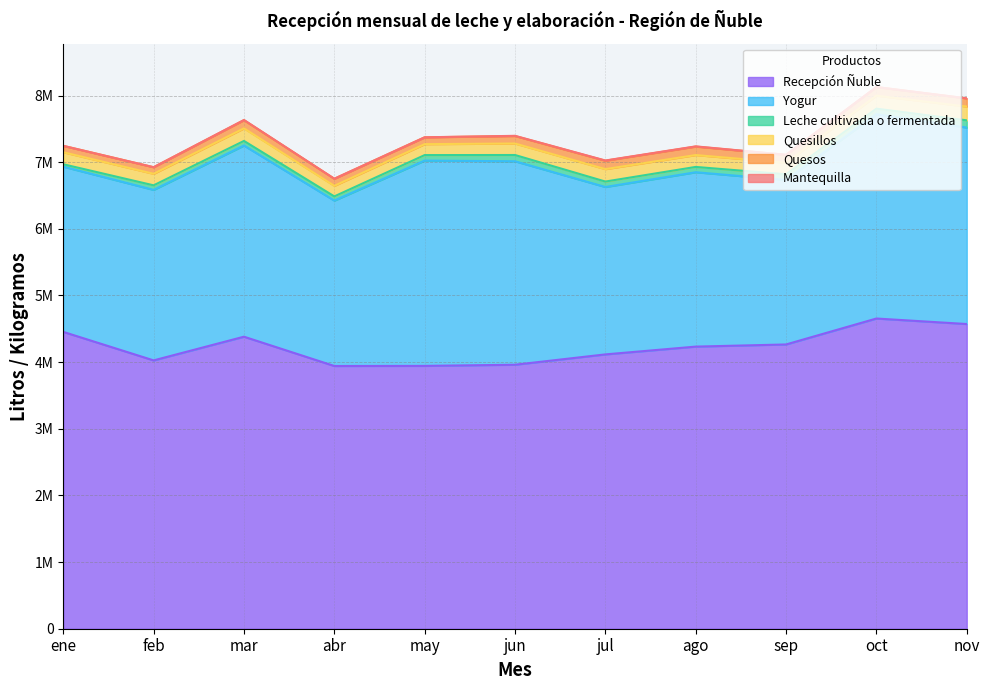

Reading right to left, list all the values displayed in this chart.

Recepción Ñuble: 4571697	4654321	4265134	4232779	4116005	3960973	3943539	3941995	4381516	4025960	4453703
Yogur: 2947651	3065454	2468236	2616268	2511591	3052739	3080402	2481439	2868323	2558249	2479118
Leche cultivada o fermentada: 108286	83446	85147	79736	81772	93868	82544	63234	68953	68402	35959
Quesillos: 207129	195050	173220	178130	186380	172346	164086	158320	188613	172895	180057
Quesos: 122207	128305	118394	127064	126377	112800	102340	106216	122813	98835	96429
Mantequilla: 825	1345	840	3165	3073	2700	545	335	2915	200	150